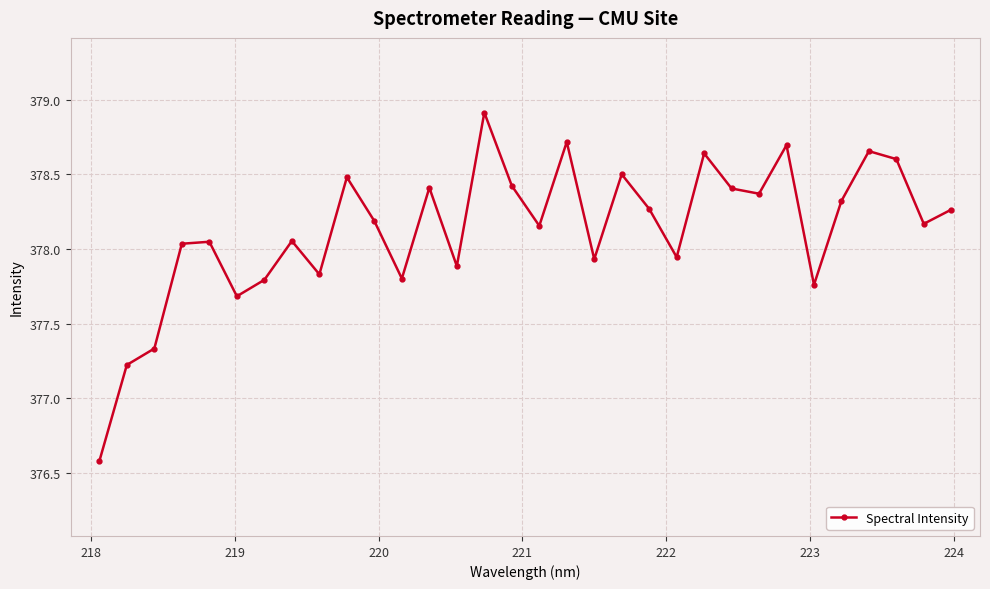

What is the value of the 24th point from the left?

378.4